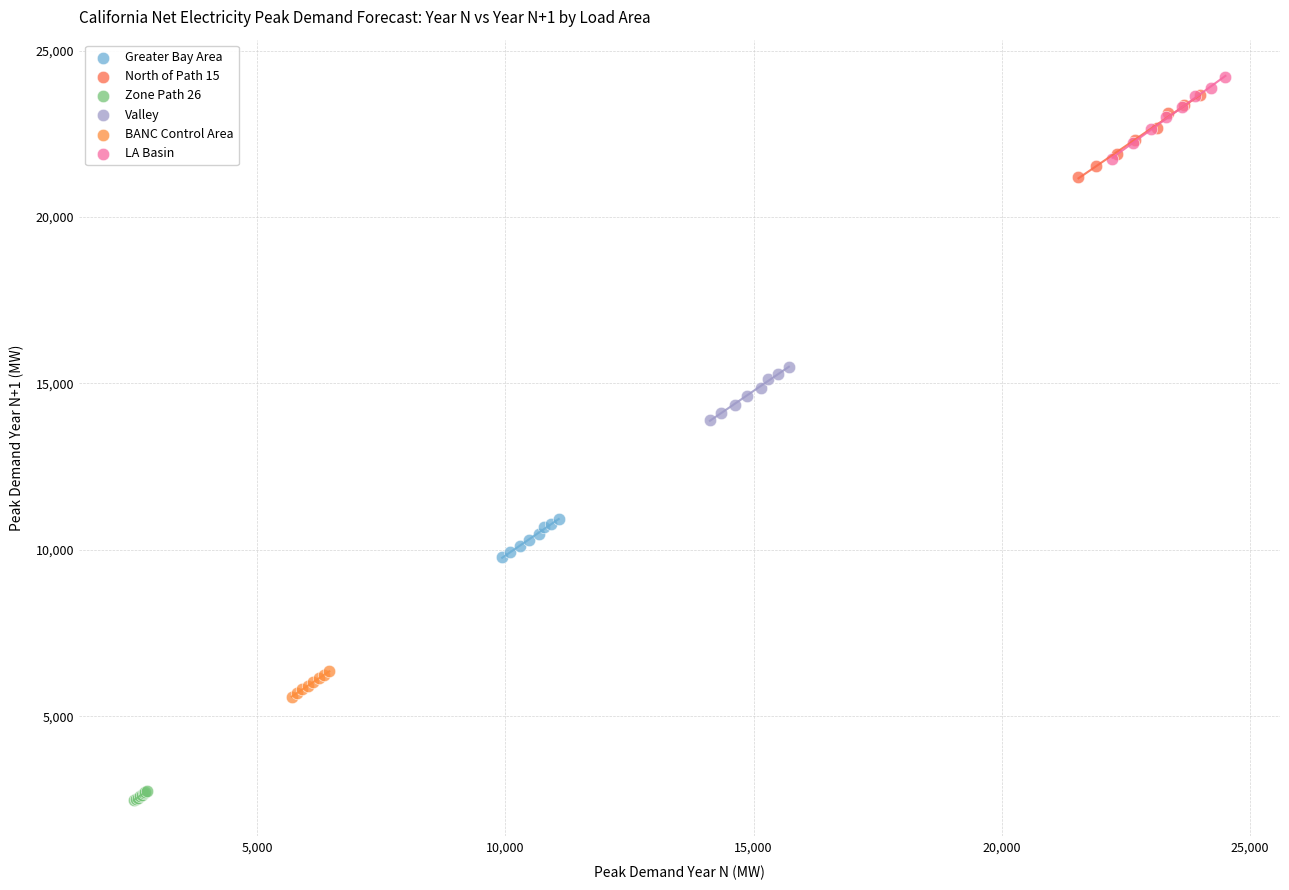

Which series reaches the minimum Y coordinate?

Zone Path 26